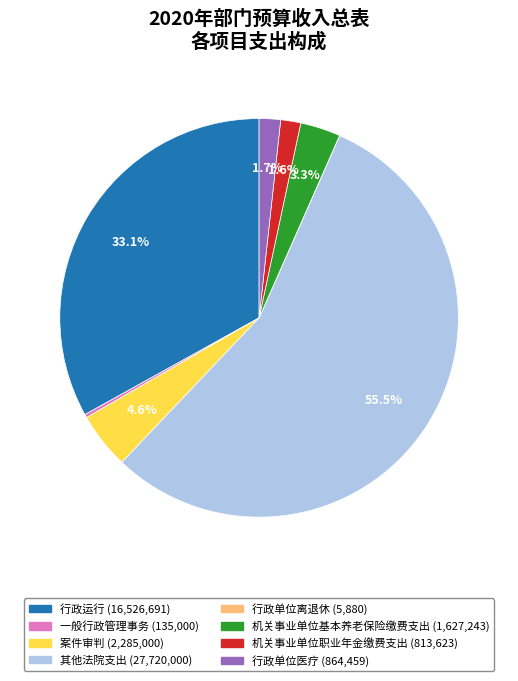

The 机关事业单位基本养老保险缴费支出 slice represents 3% of the pie. True or false?

True